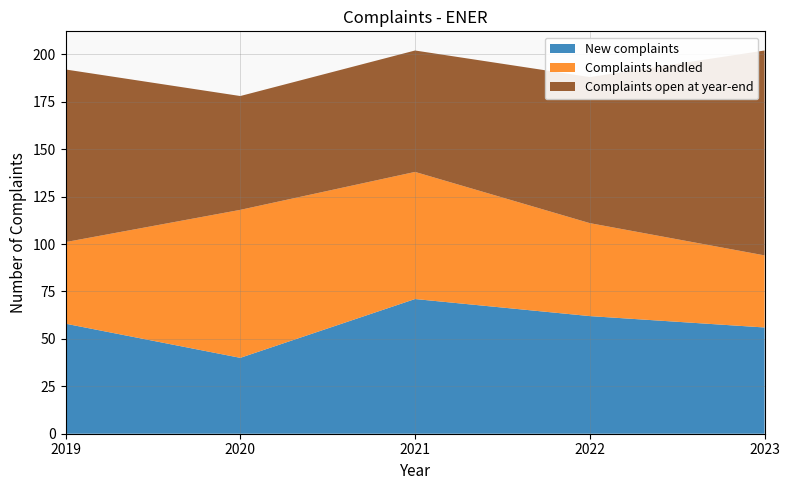

Reading left to right, what are all the values shown in this chart?

New complaints: 2019=58	2020=40	2021=71	2022=62	2023=56
Complaints handled: 2019=43	2020=78	2021=67	2022=49	2023=38
Complaints open at year-end: 2019=91	2020=60	2021=64	2022=77	2023=108